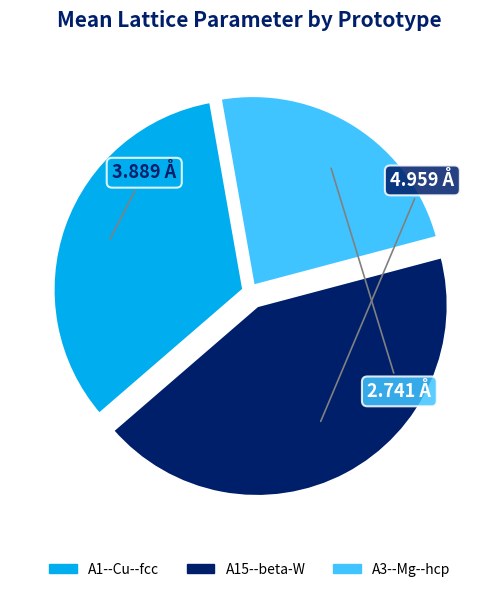

Does any single category account for the majority?

No